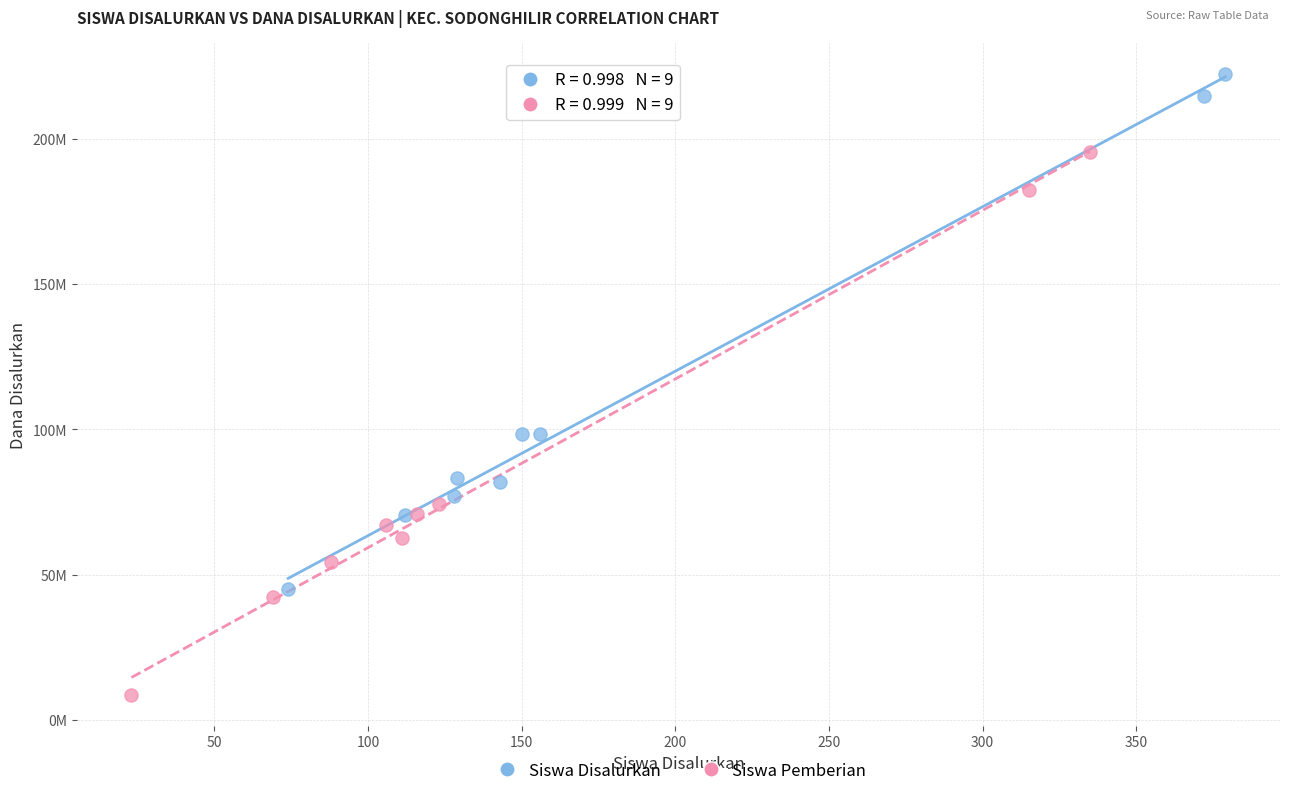

What are all the series names shown in the legend?

Siswa Disalurkan, Siswa Pemberian